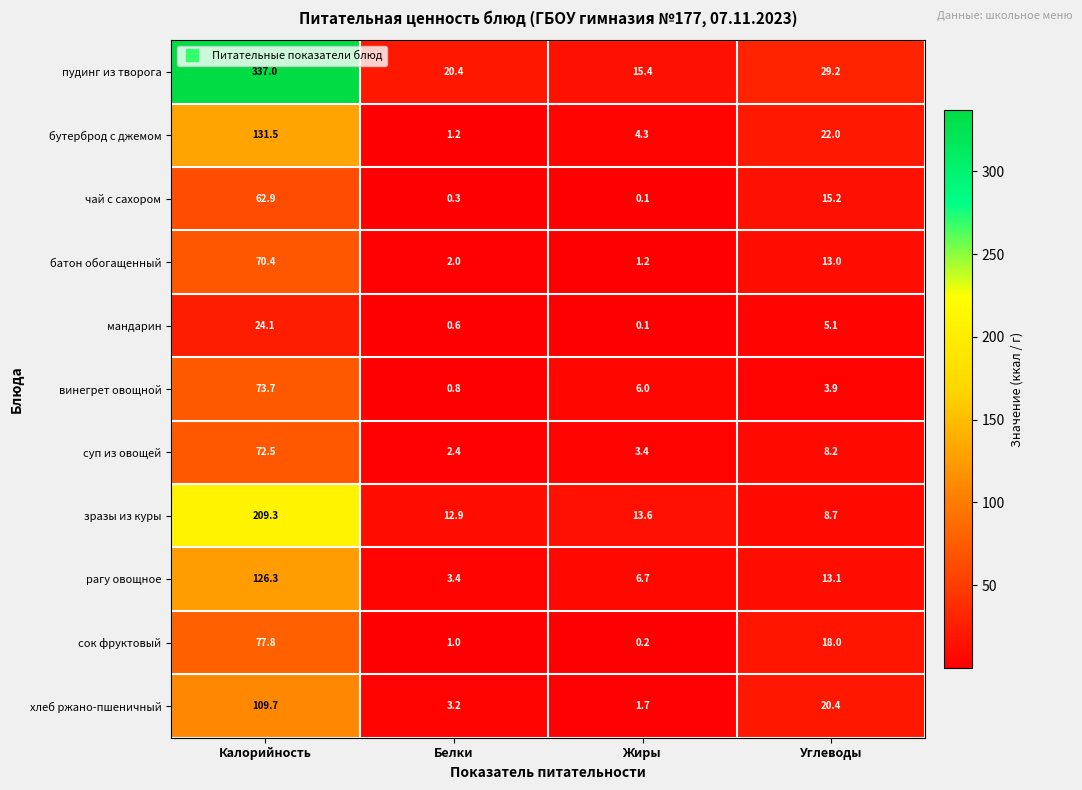

Where does the винегрет овощной series first go above 6?

Калорийность